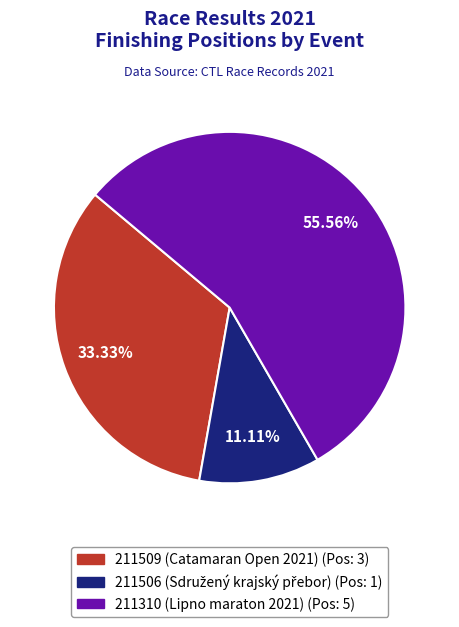

To the nearest percent, what is the combined percentage of 211310 (Lipno maraton 2021) and 211509 (Catamaran Open 2021)?

89%